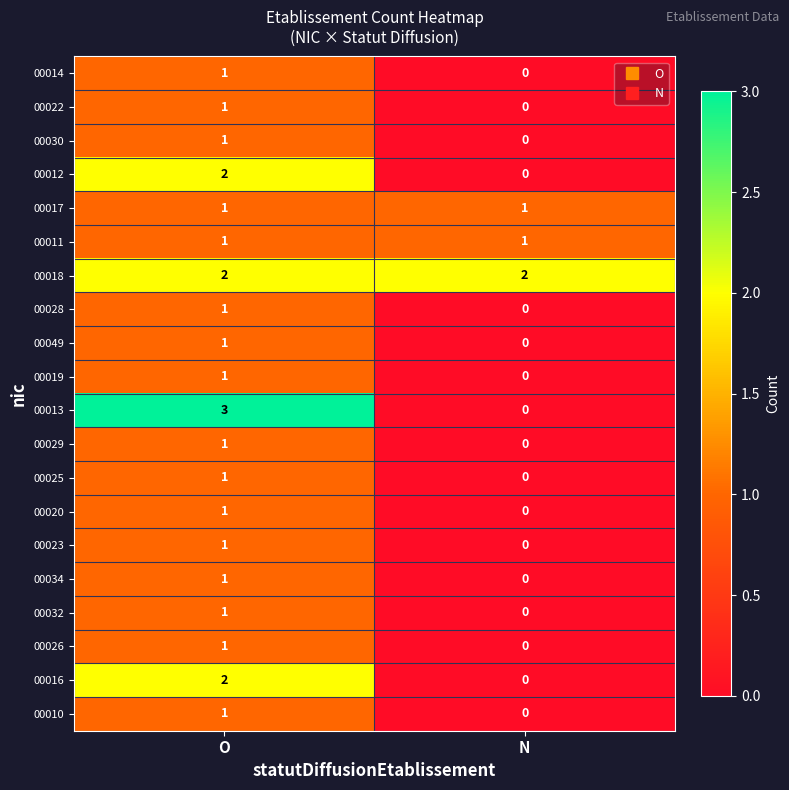

The 00026 series shows 0 at N. True or false?

True